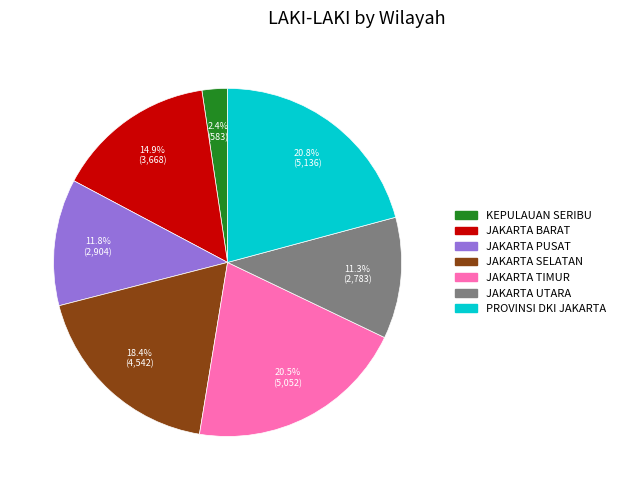

Is the sum of PROVINSI DKI JAKARTA and KEPULAUAN SERIBU greater than half?

No